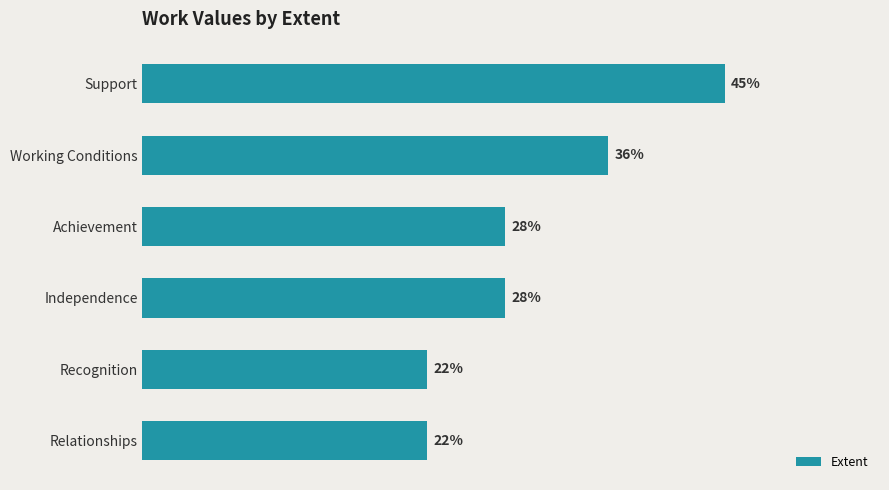

Which label corresponds to the largest value in the chart?

Support